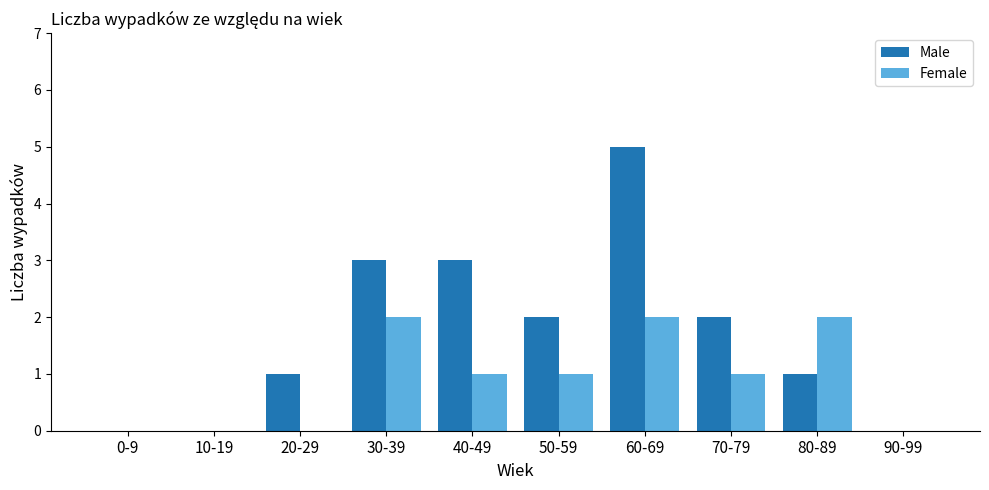

Between 60-69 and 70-79, which series saw the biggest shift?

Male